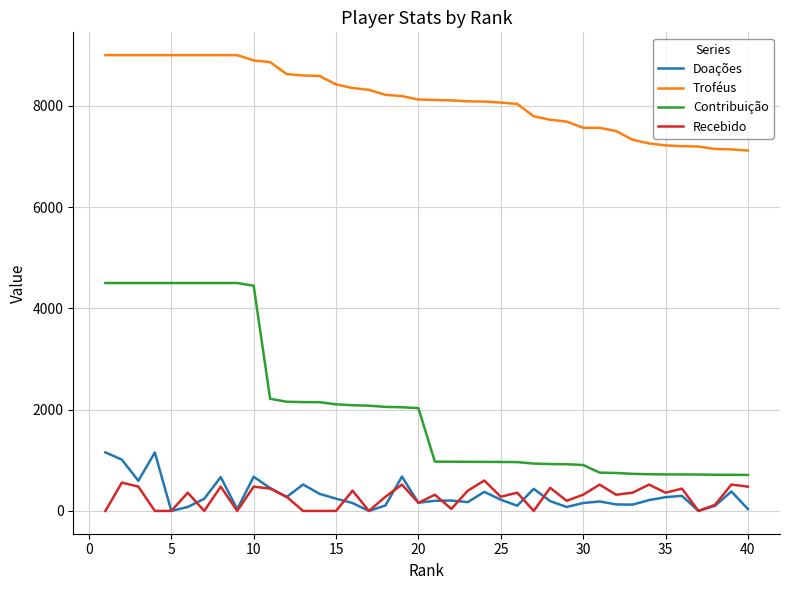

True or false: Doações and Troféus intersect in this chart.

False